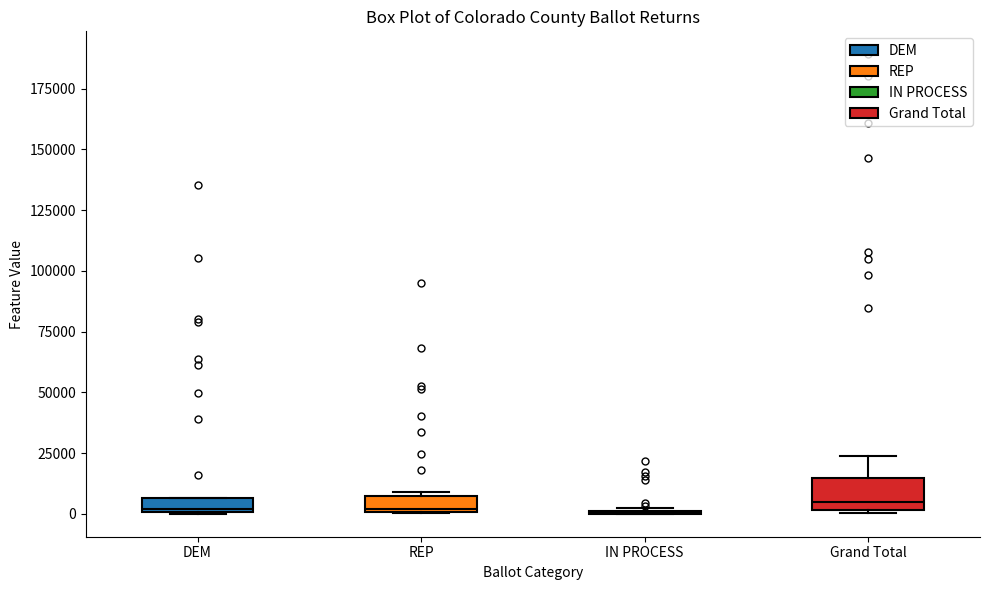

Where is the upper edge of the box for REP on the y-axis? The values are not printed on the chart, so give them approximately, as read against the axis.

5000